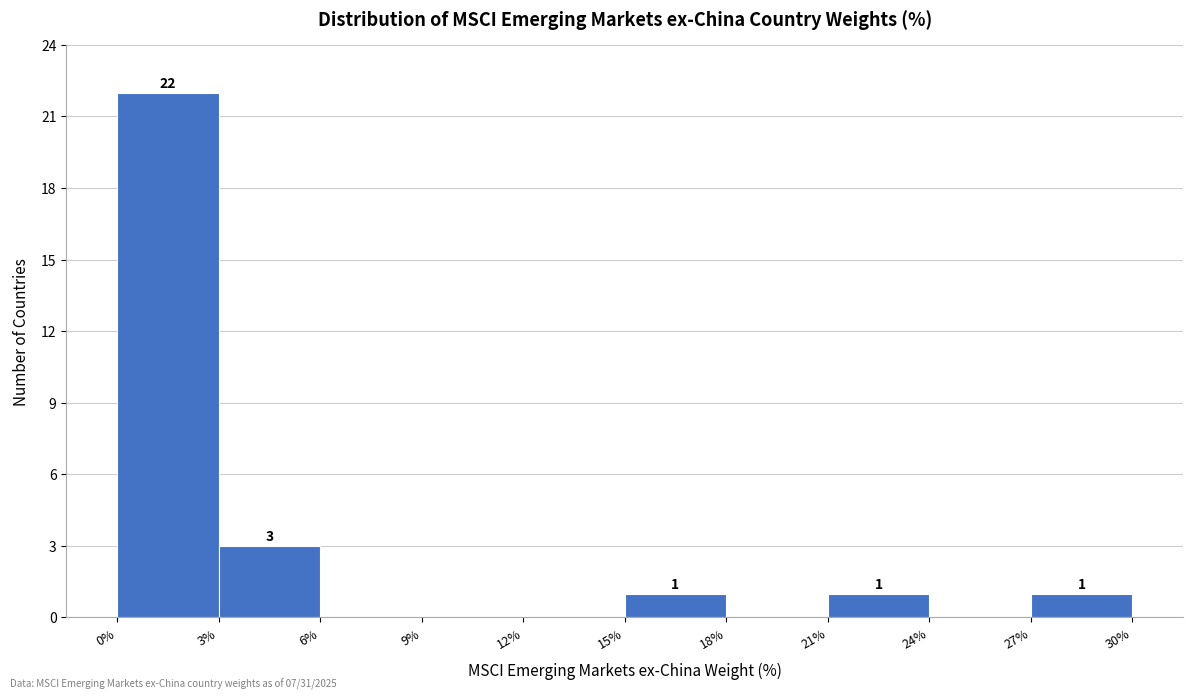

Which range on the x-axis has the tallest bar?

0% to 3%